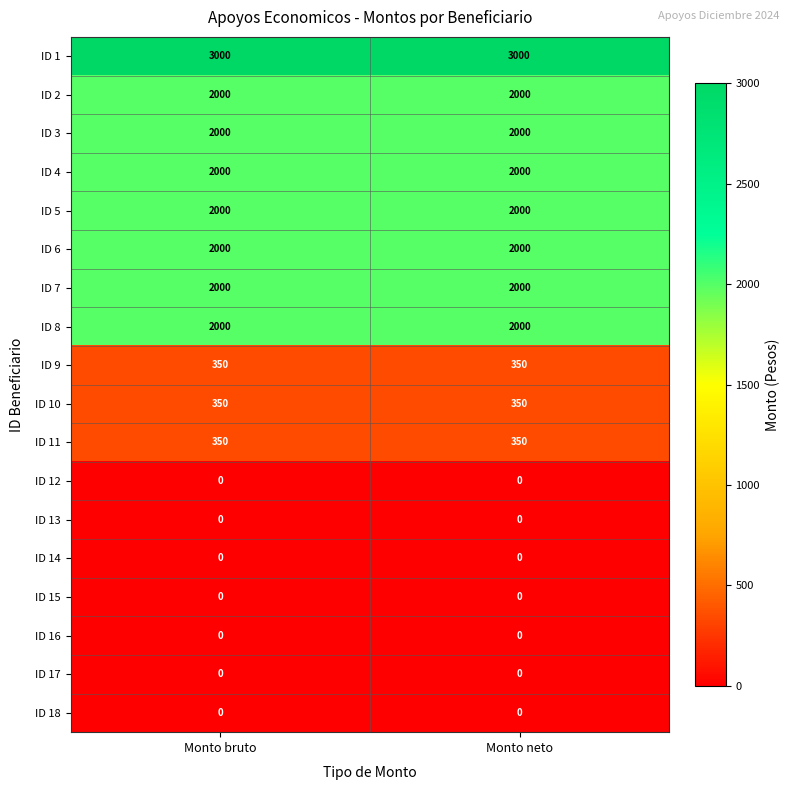

What is the spread (max minus min) of values at Monto neto?

3000